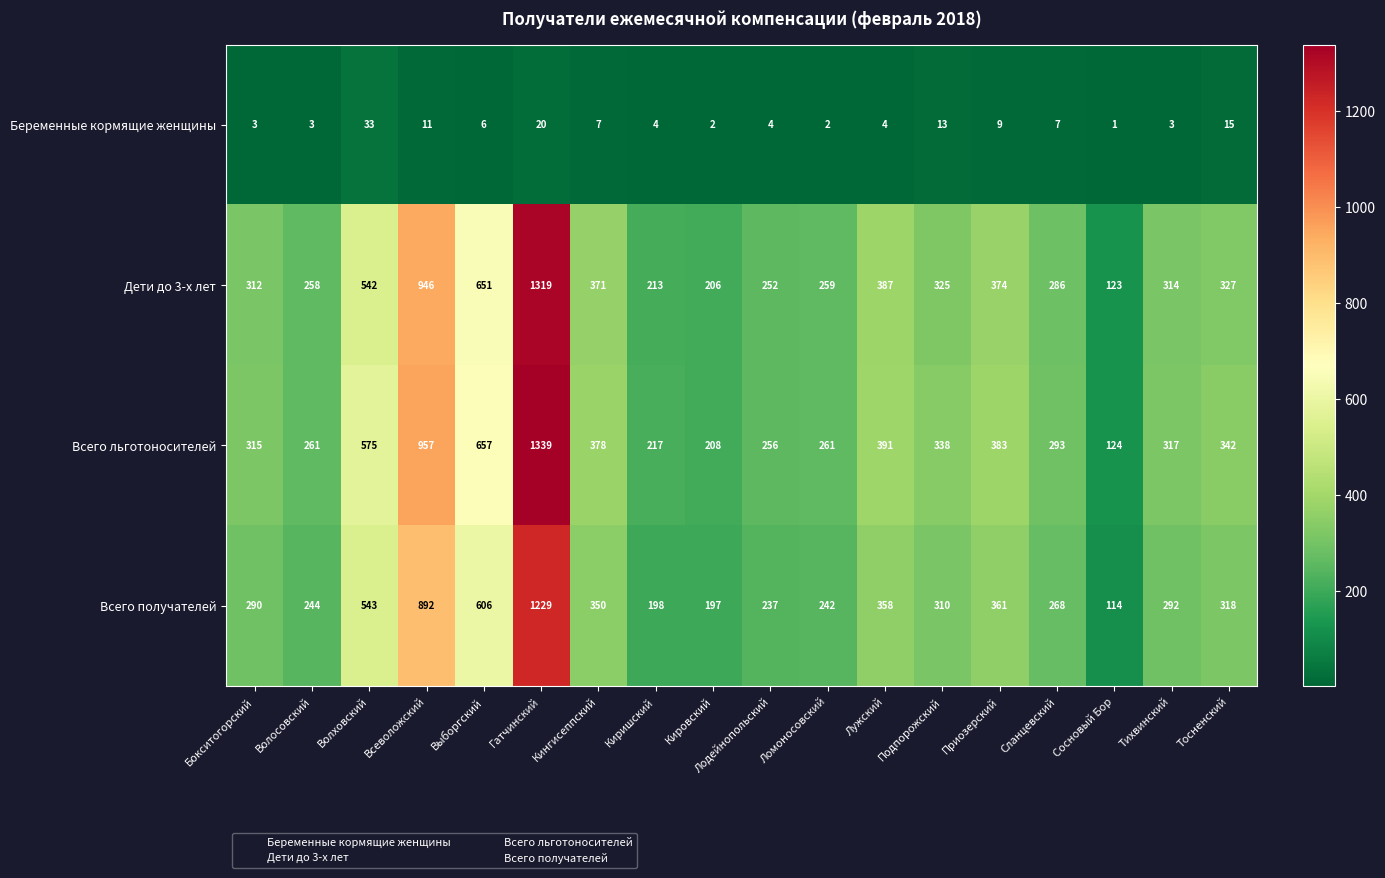

At Тосненский, list the series in order from largest to smallest.

Всего льготоносителей, Дети до 3-х лет, Всего получателей, Беременные кормящие женщины